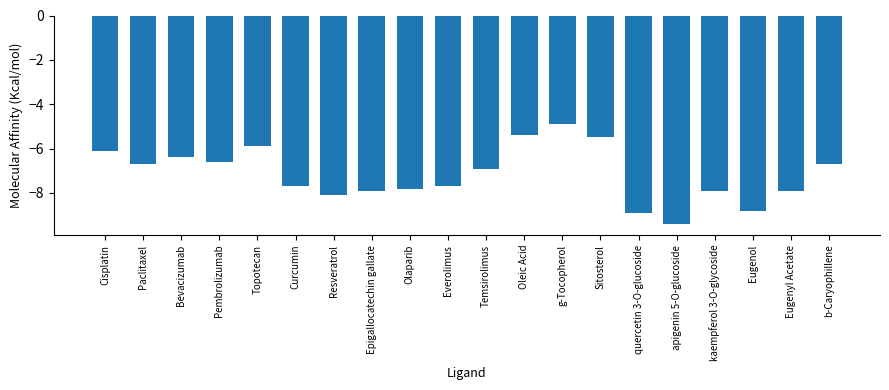

Count the number of values greater than -6.

4